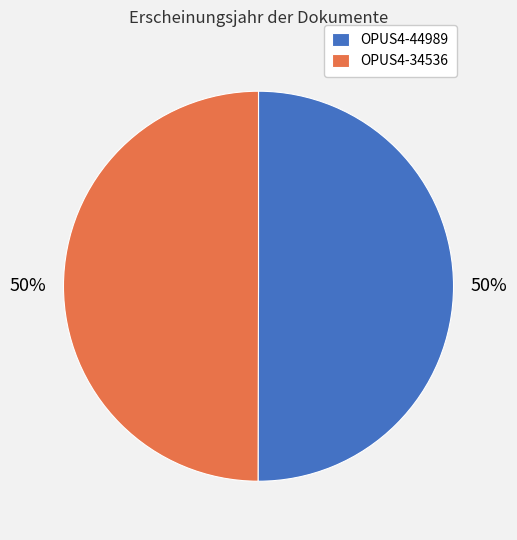

To the nearest percent, what is the combined percentage of OPUS4-34536 and OPUS4-44989?

100%